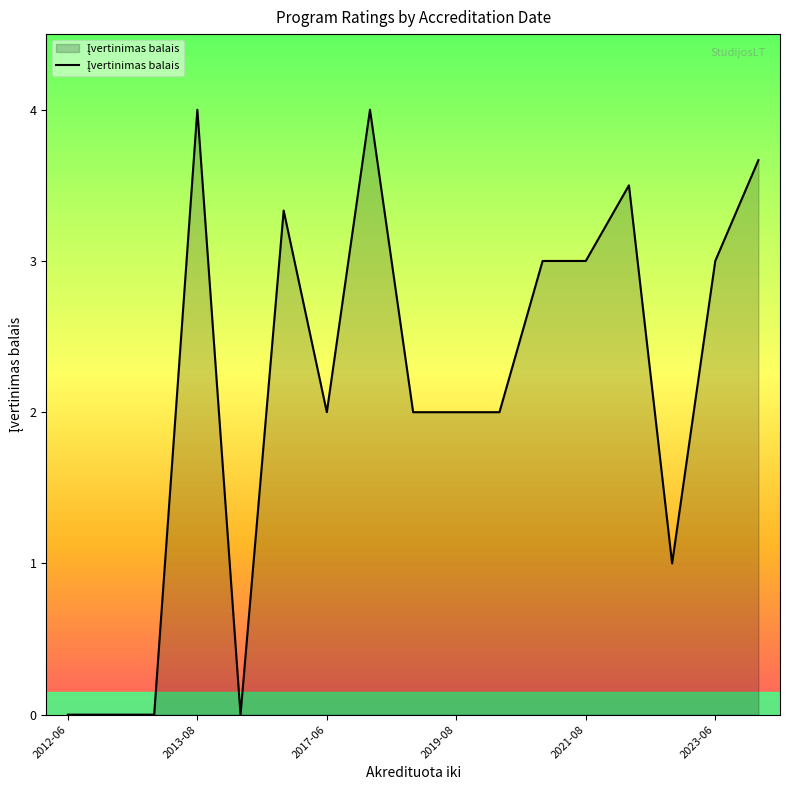

What is the greatest value displayed?

4.0